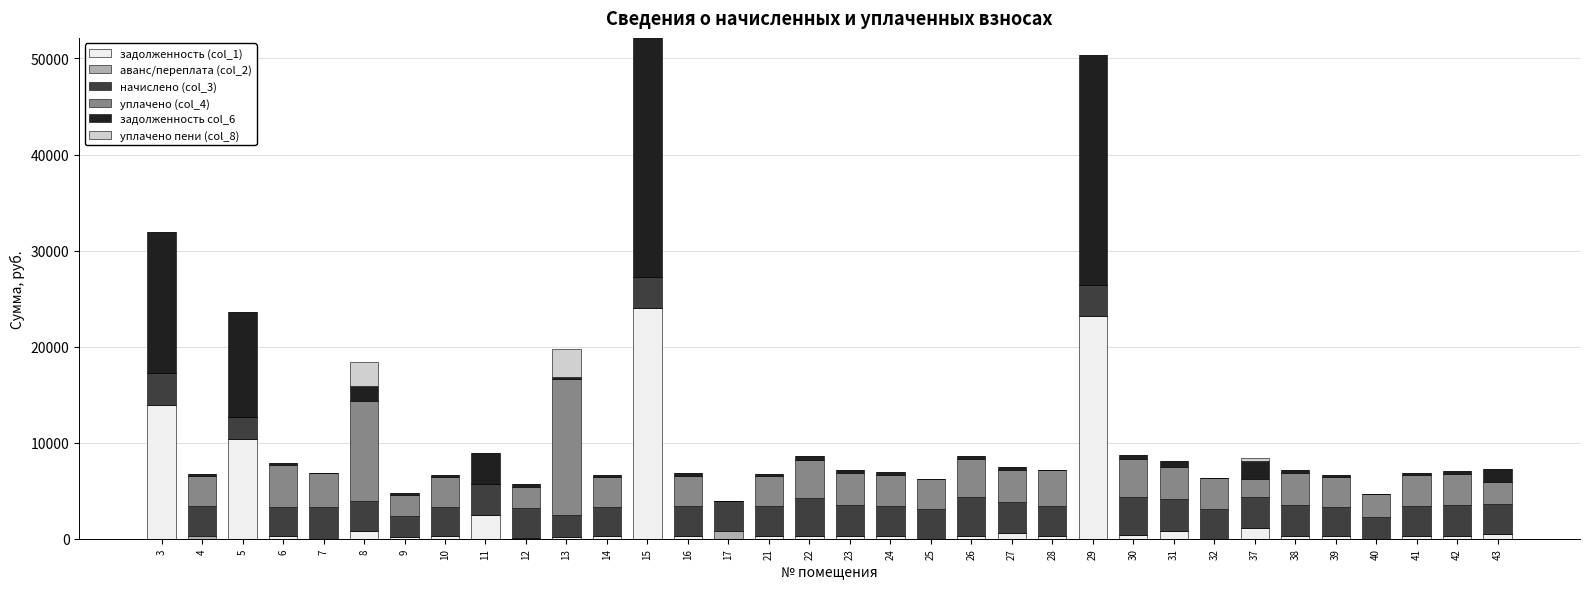

How many data points does each series have?

34